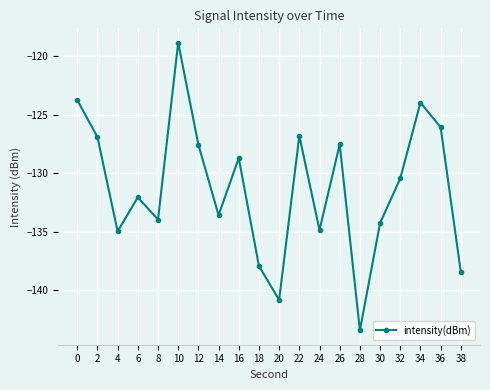

Where is the first local minimum?

4